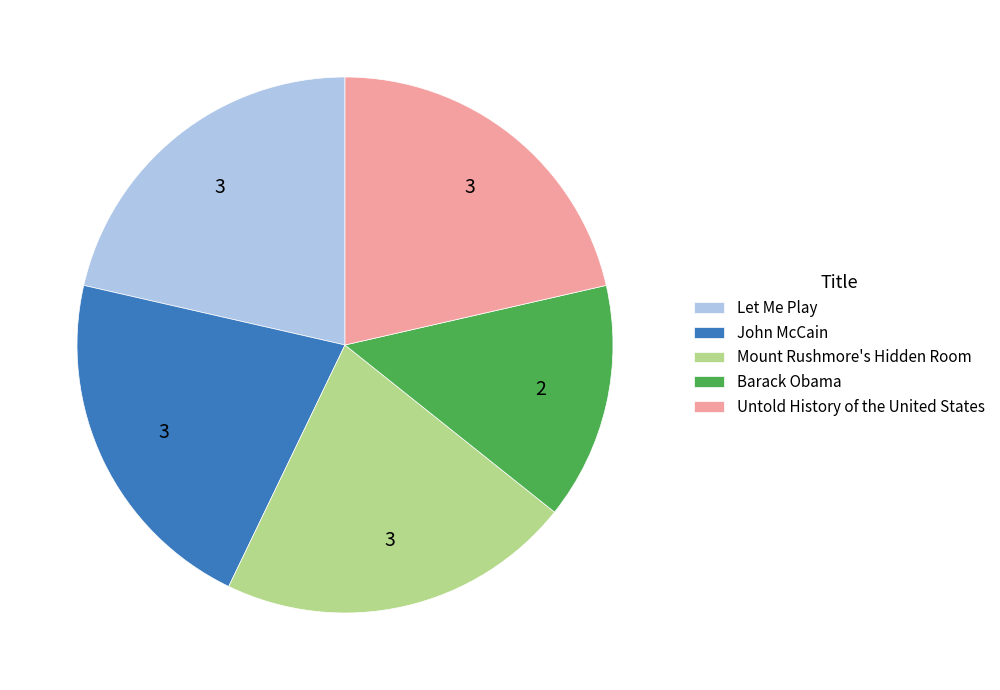

What is the smallest slice in the pie chart?

Barack Obama